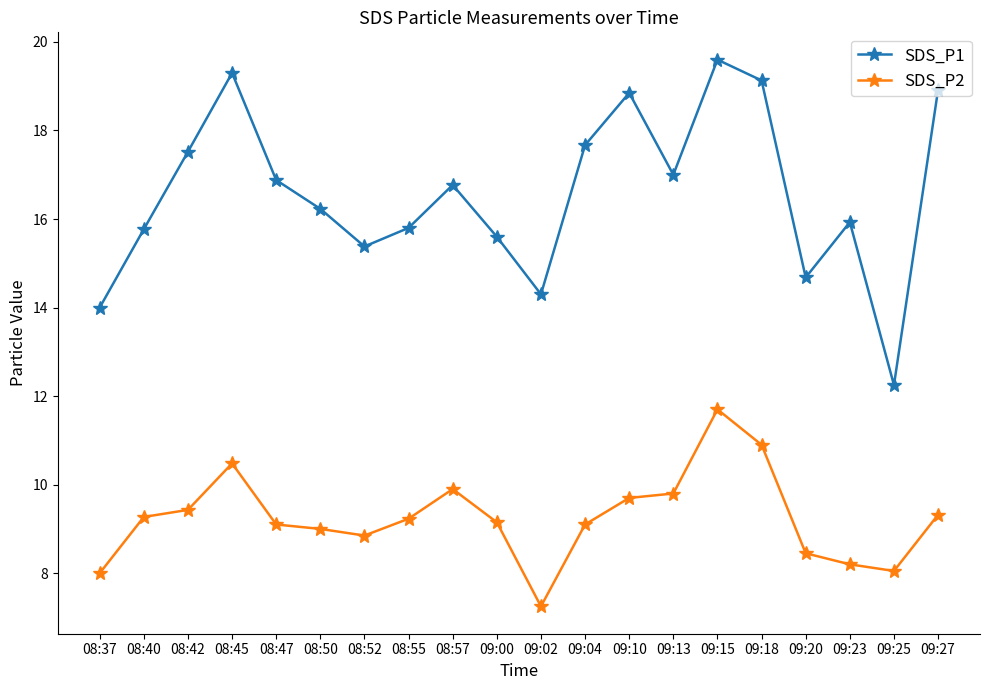

Which label corresponds to the smallest value in the chart?

09:02